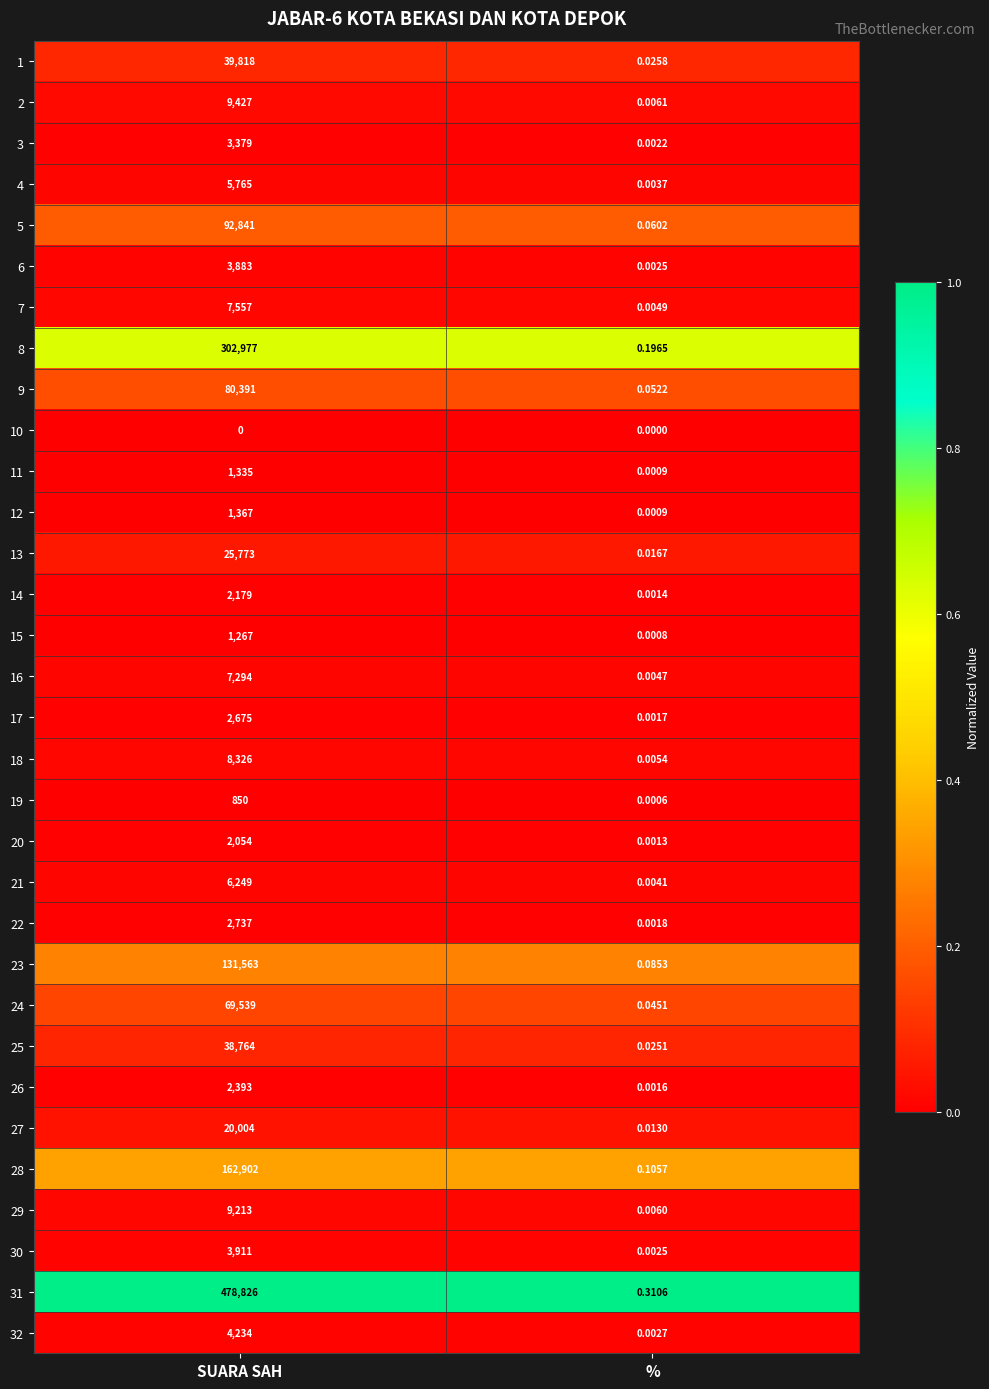

Which series has the largest total across all categories?

31